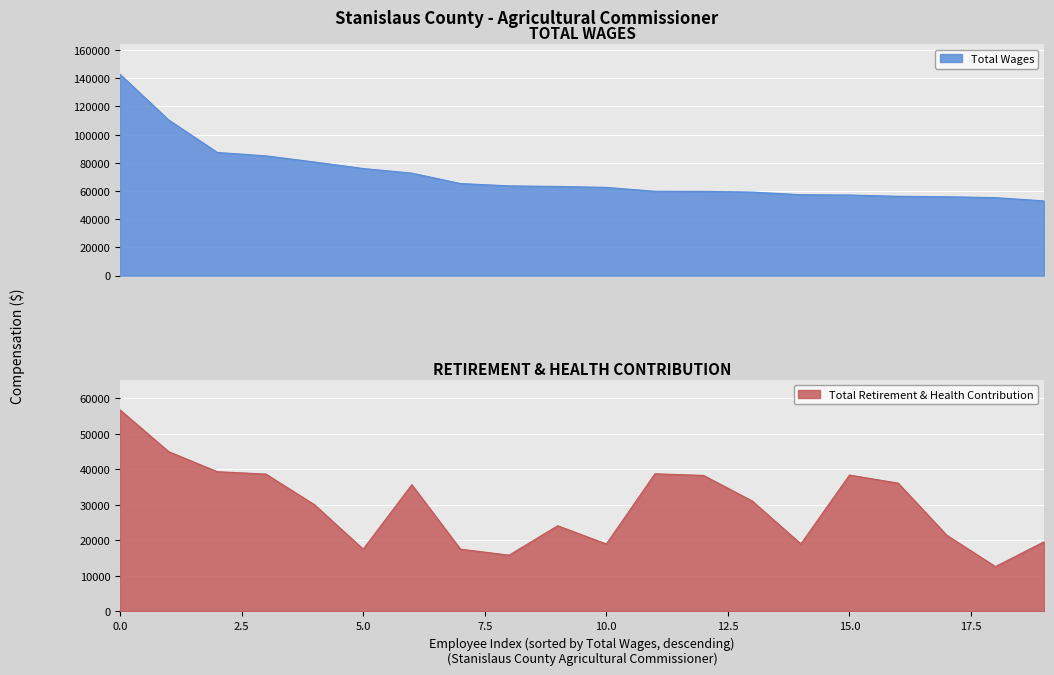

The value of Total Wages line at 11 is 59807. True or false?

True